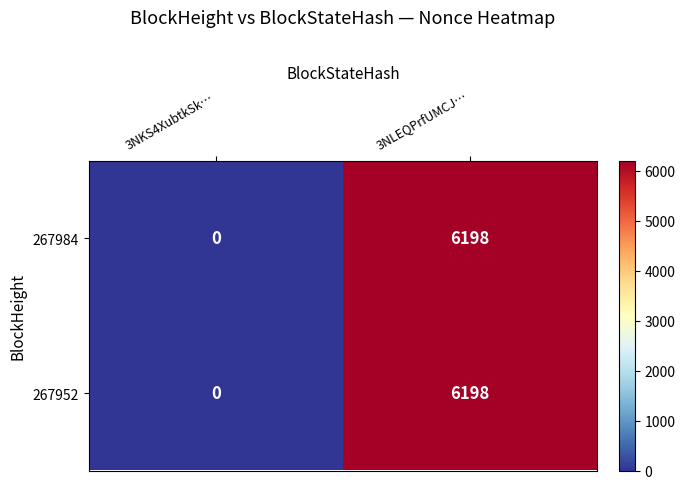

What is the sum of all 267984 values?

6198